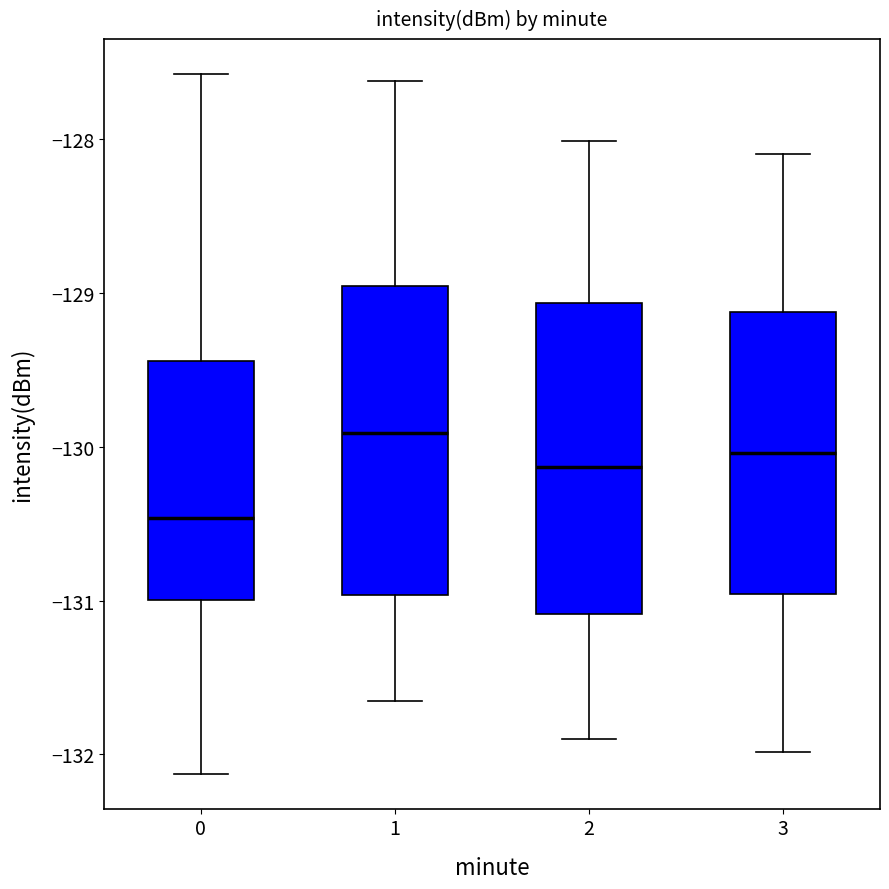

Reading left to right, read every box against the y-axis: the position of its median line, the range the box covers, and the ends of its whiskers. The values are not printed on the chart, so give them approximately, as read against the axis.

0: median -130.5, box -131.0 to -129.4, whiskers -132.1 to -127.6
1: median -129.9, box -131.0 to -129.0, whiskers -131.7 to -127.6
2: median -130.1, box -131.1 to -129.1, whiskers -131.9 to -128.0
3: median -130.0, box -131.0 to -129.1, whiskers -132.0 to -128.1